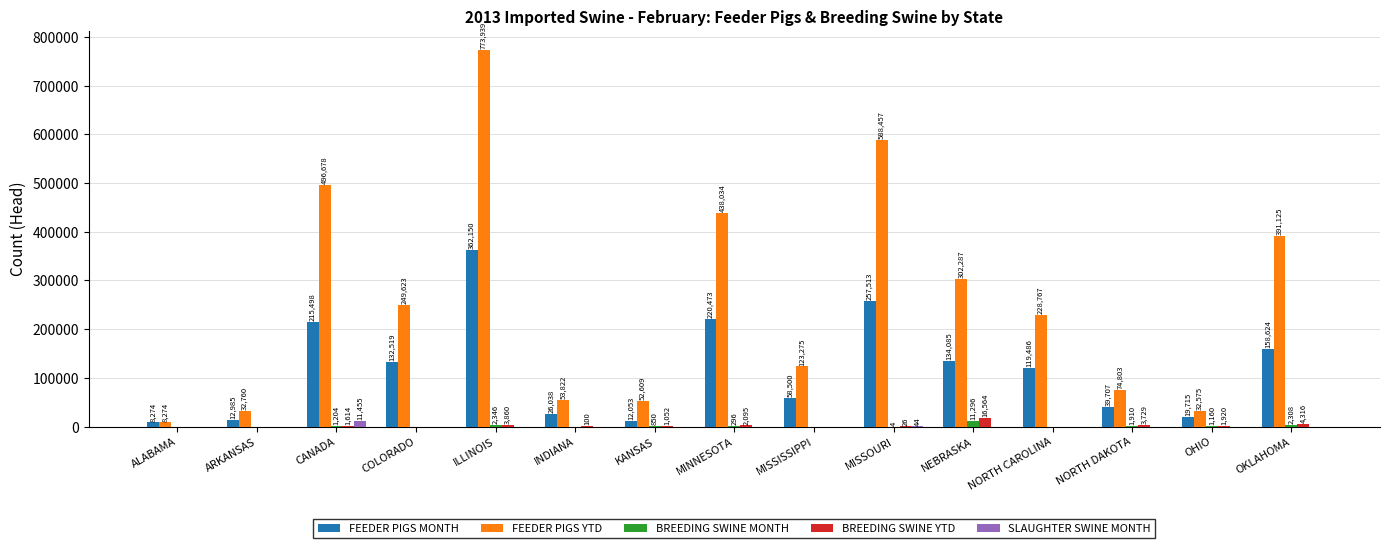

What is the greatest value displayed?

773939